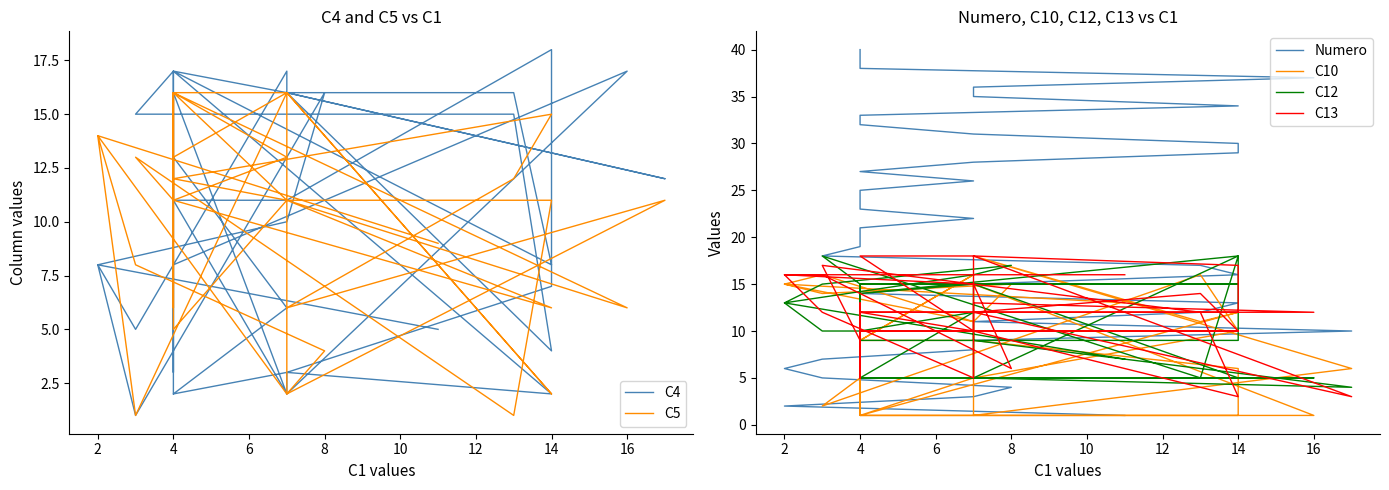

At which category does C4 reach its first local peak?

8